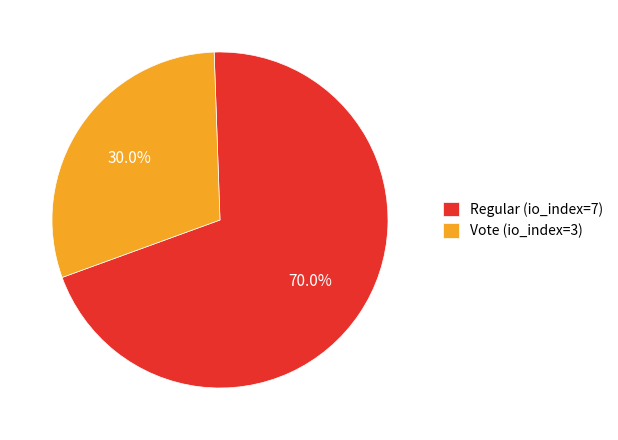

Is it true that Vote (io_index=3) is 30% of the pie?

True